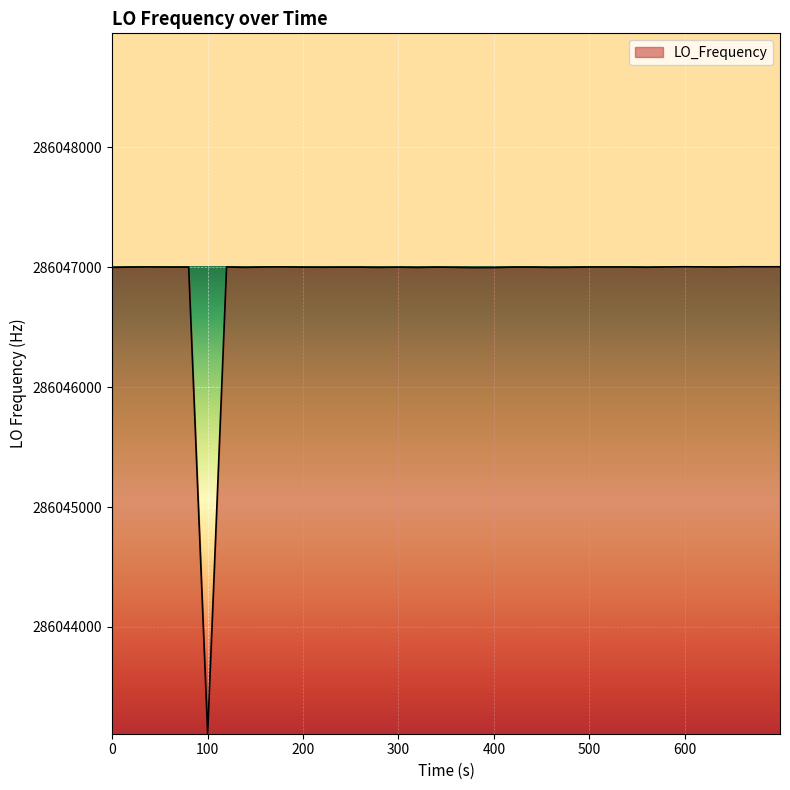

What is the difference between the maximum and minimum values?

3893.5